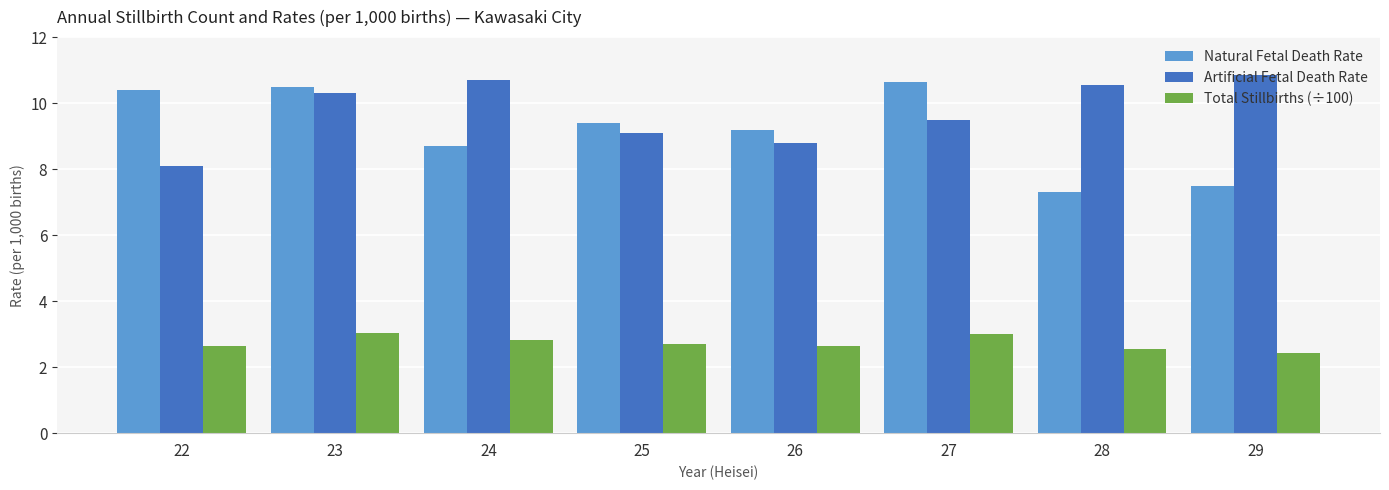

At which label does Natural Fetal Death Rate first exceed 9?

22